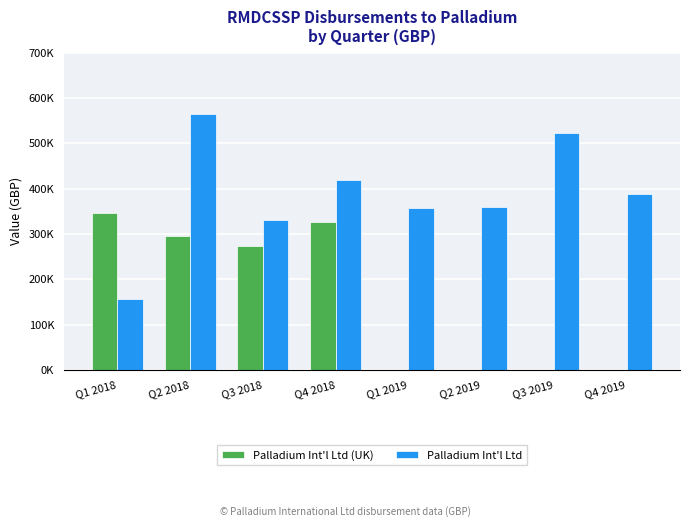

Reading right to left, transcribe all the data shown in this chart.

Palladium Int'l Ltd (UK): Q4 2019=0.0	Q3 2019=0.0	Q2 2019=0.0	Q1 2019=0.0	Q4 2018=325943.0	Q3 2018=274189.0	Q2 2018=295030.0	Q1 2018=346046.0
Palladium Int'l Ltd: Q4 2019=388710.6	Q3 2019=522418.6	Q2 2019=358405.3	Q1 2019=358120.5	Q4 2018=419017.0	Q3 2018=331391.2	Q2 2018=563965.1	Q1 2018=156978.0